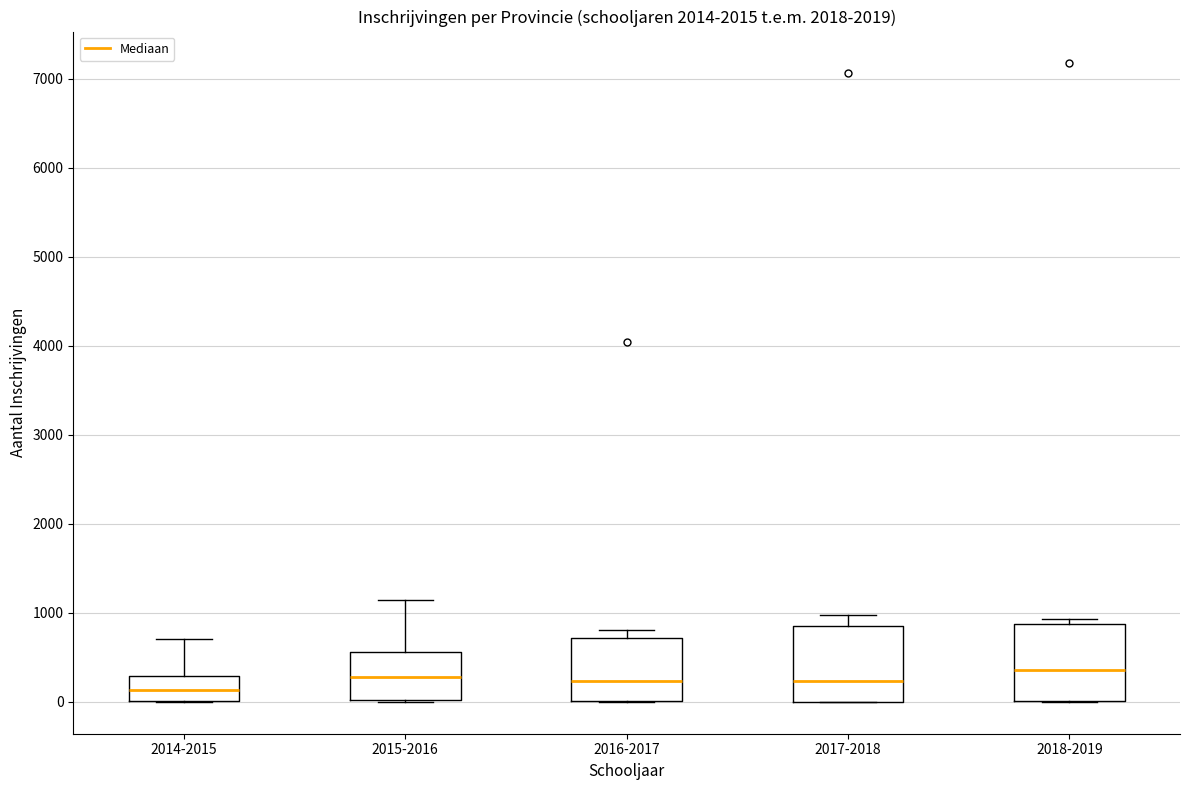

Which box's median line is the lowest?

2014-2015